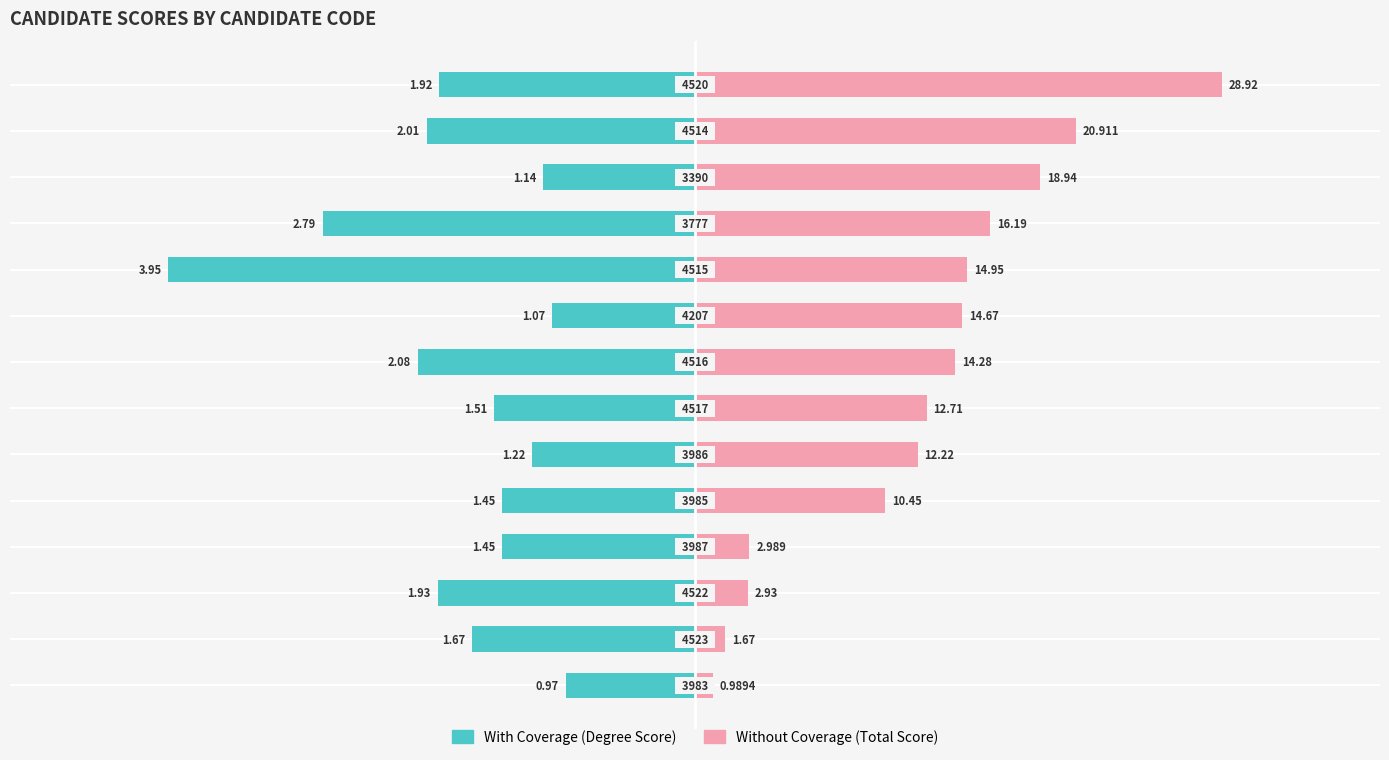

How many bars are there in each group?

2